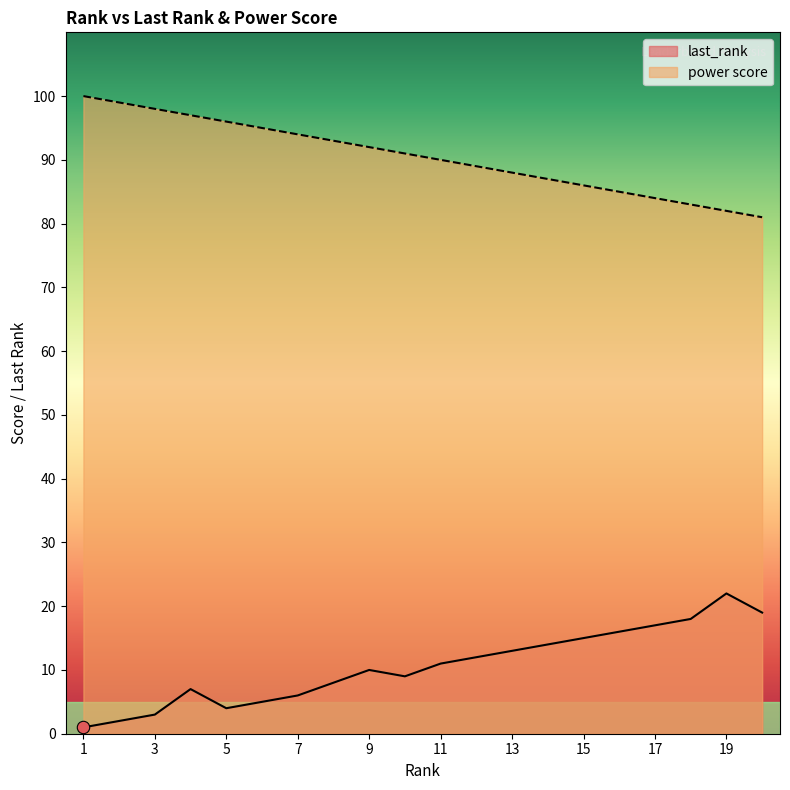

At how many categories does at least one series exceed 45?

20